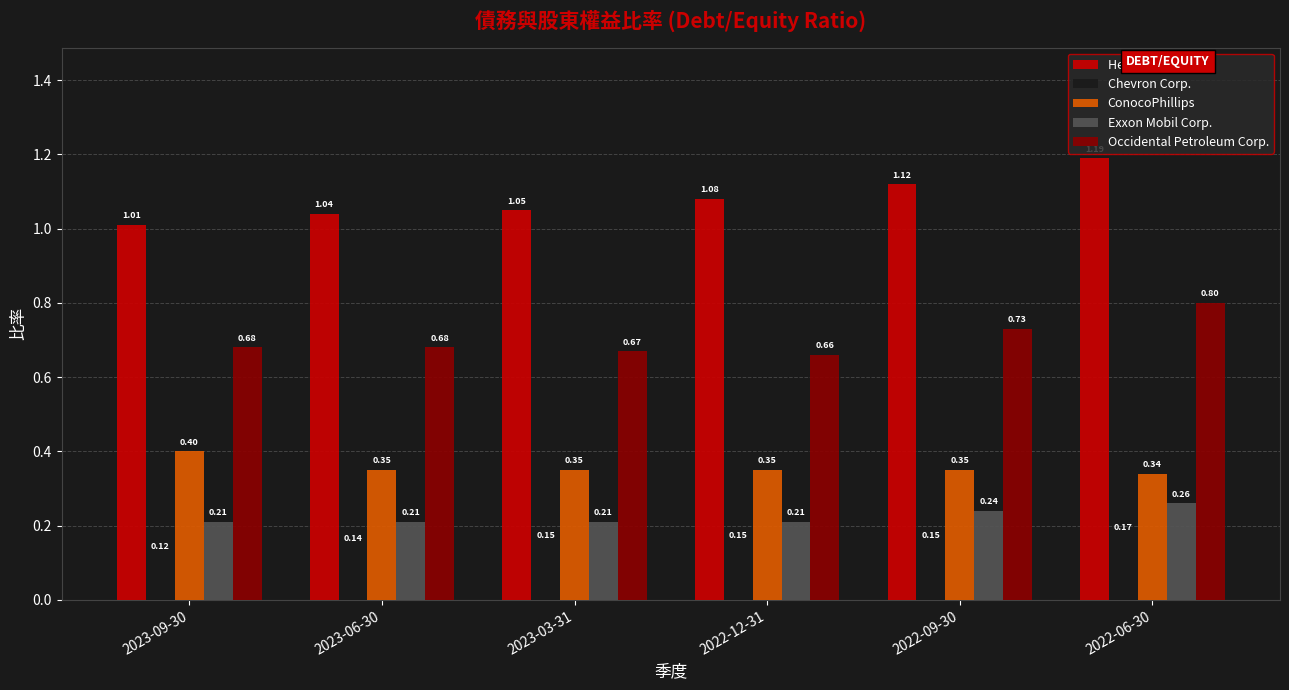

At which label is Occidental Petroleum Corp. closest to 0?

2022-12-31